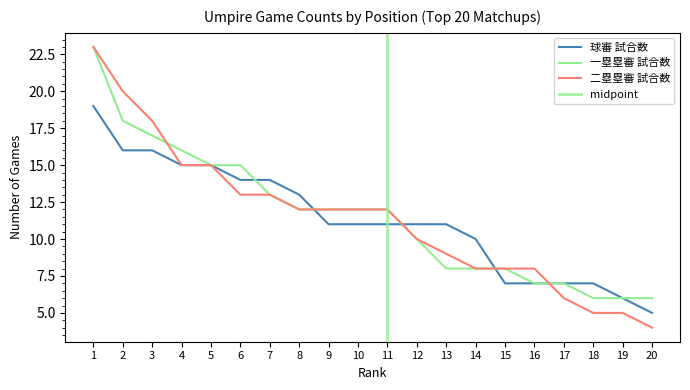

List the series in order of their overall mean, highest first.

一塁塁審 試合数, 二塁塁審 試合数, 球審 試合数